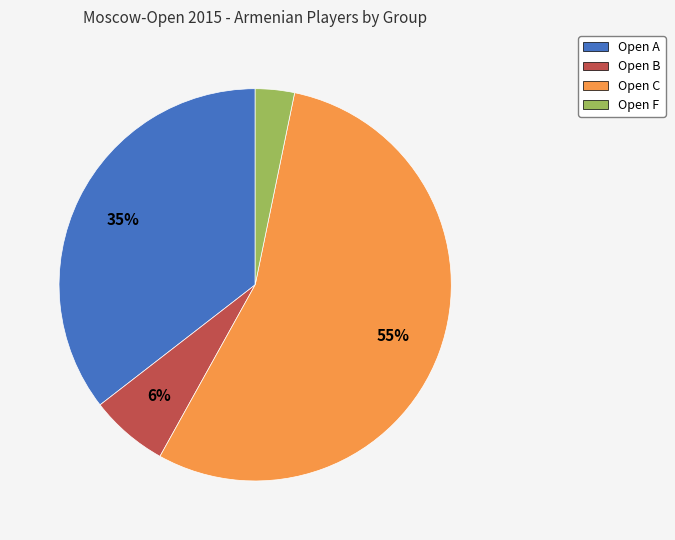

To the nearest percent, what is the difference between the Open A and Open F slice percentages?

32%